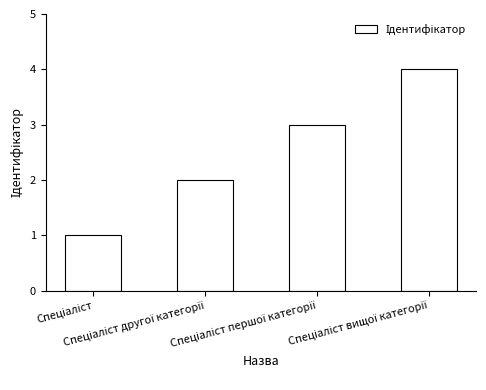

What is the difference between the maximum and minimum values?

3